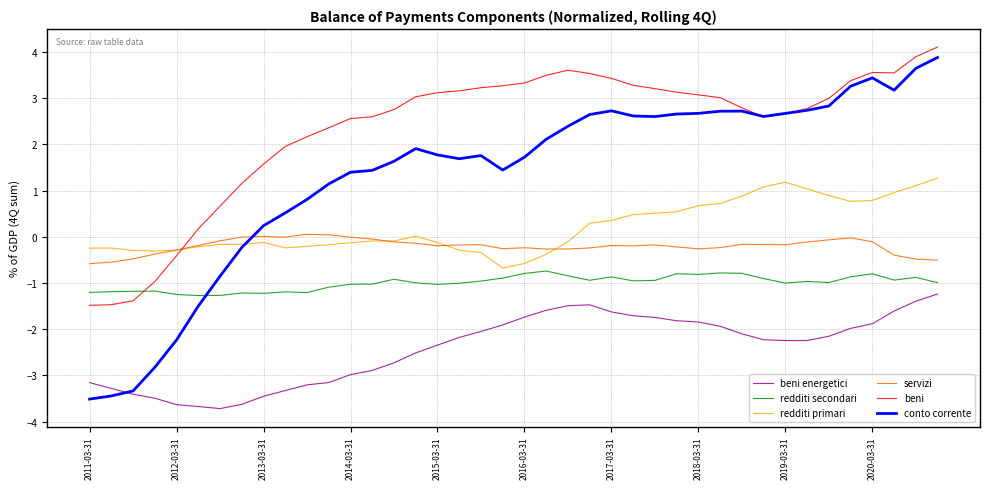

Which series has the largest range (max minus min)?

conto corrente